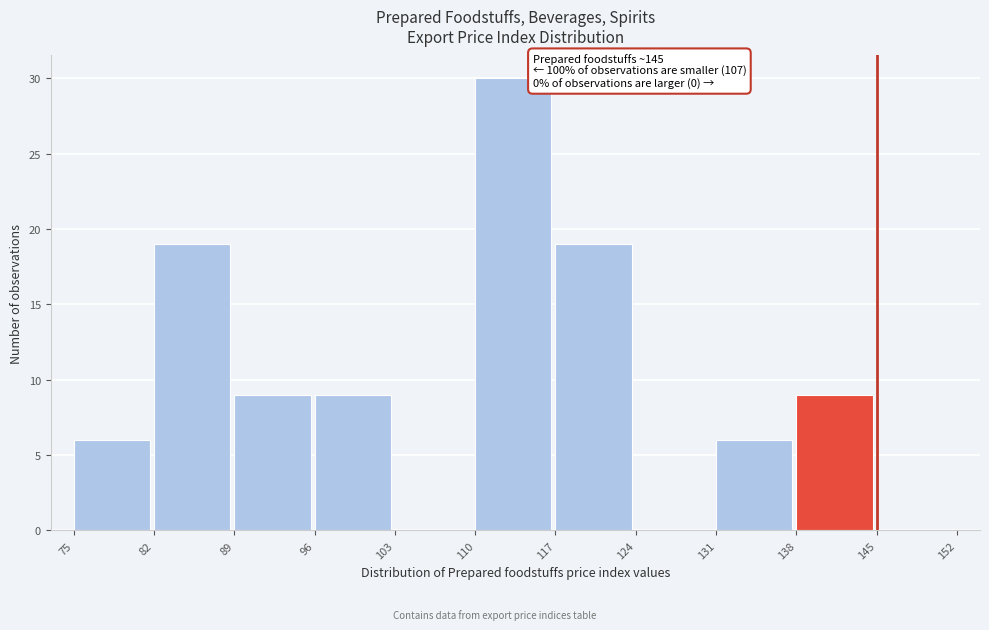

Which range on the x-axis has the tallest bar?

110 to 117